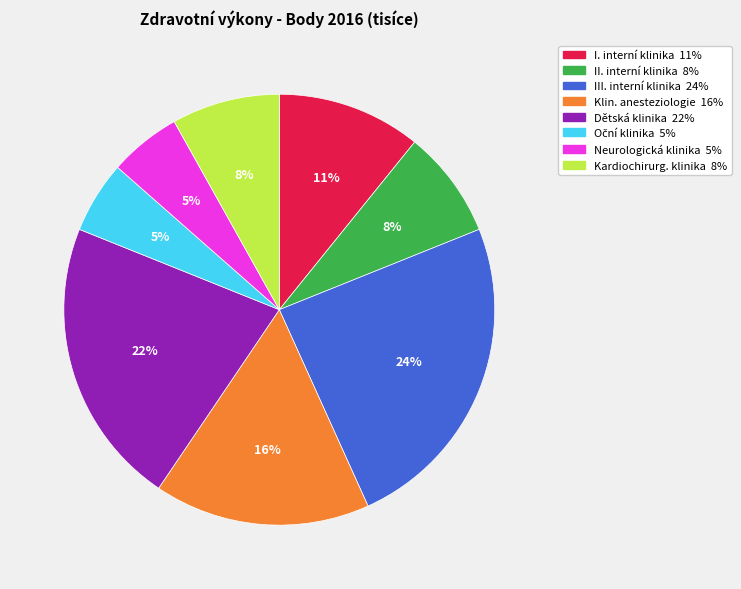

To the nearest percent, what is the difference between the largest and smallest slice percentages?

19%